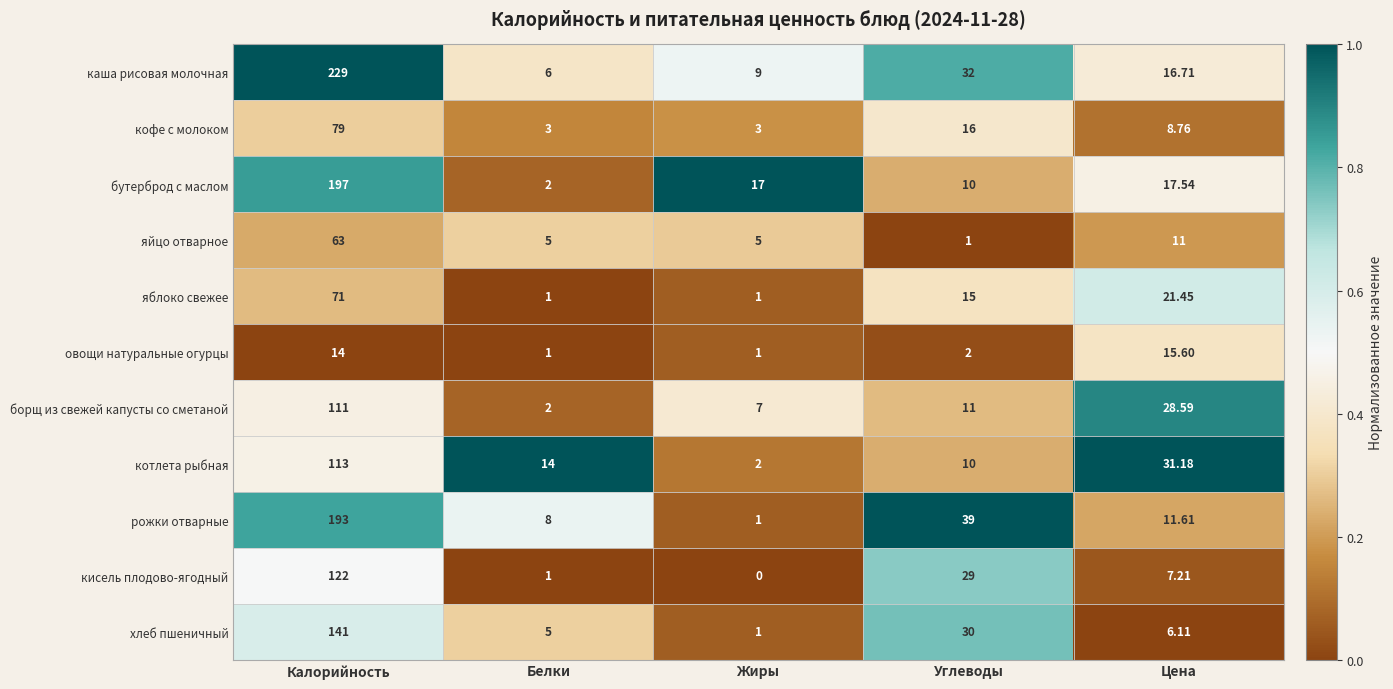

Where does the кисель плодово-ягодный series first go above 7?

Калорийность